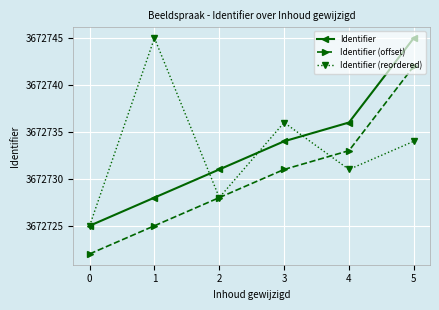

True or false: Identifier and Identifier (offset) intersect in this chart.

False